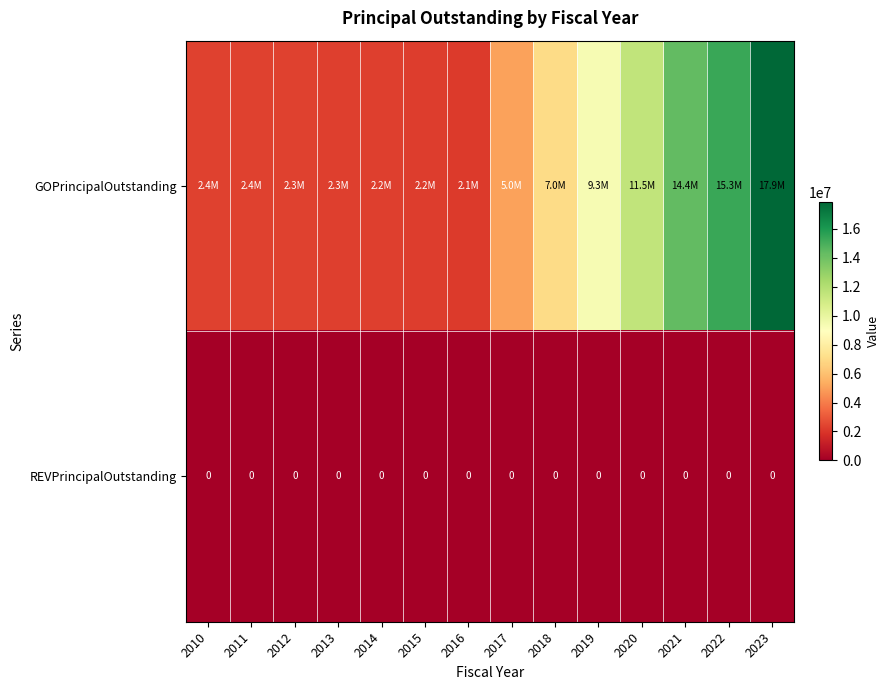

True or false: REVPrincipalOutstanding has a value of 0 at 2010.

True